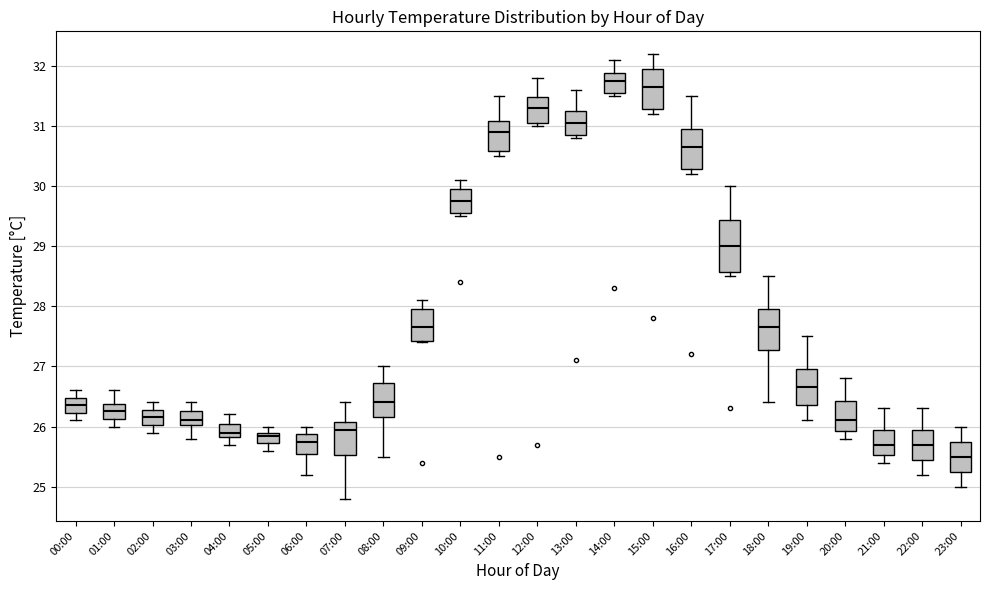

Where does the upper whisker of the box for 15:00 end on the y-axis? The values are not printed on the chart, so give them approximately, as read against the axis.

32.2